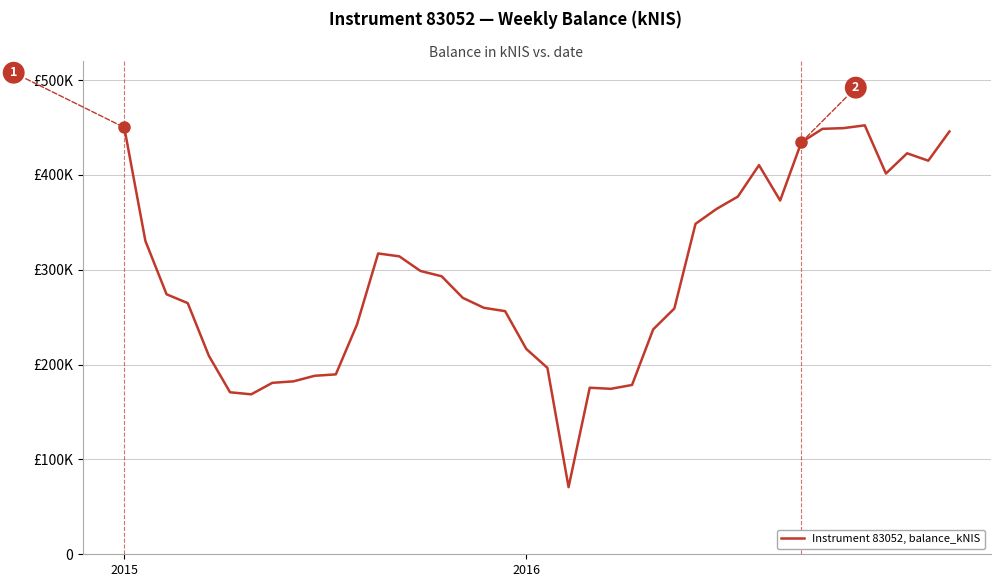

Does the chart have visible grid lines?

Yes